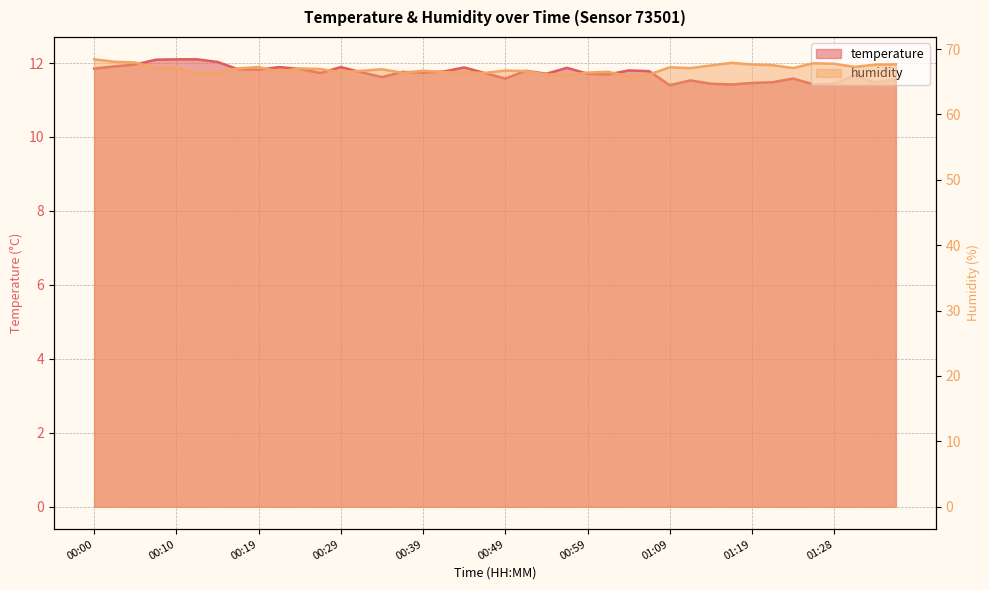

Where is the first local maximum for humidity?

00:19